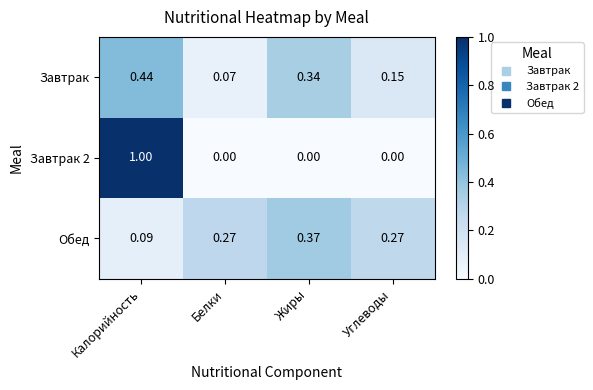

At which category is the sum across all series the highest?

Калорийность